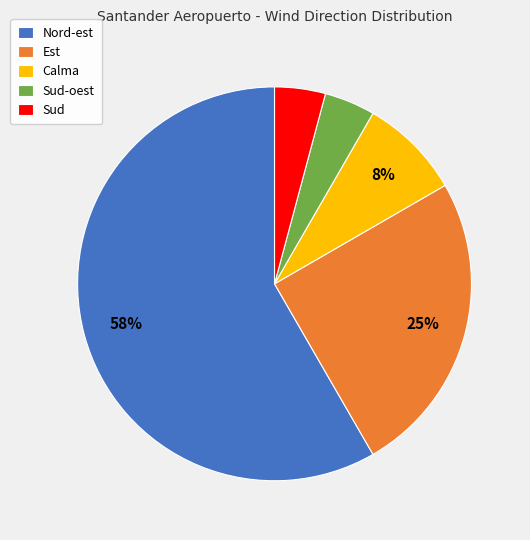

How many slices are in this pie chart?

5